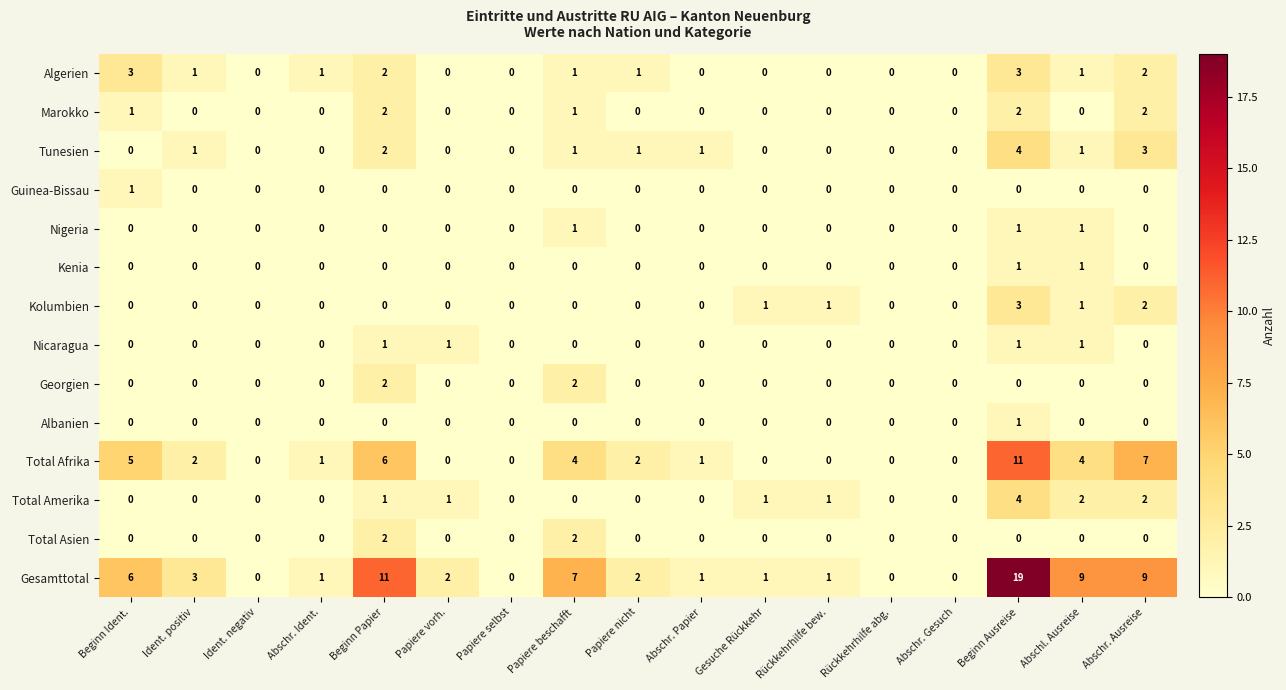

How many Kenia values are between 0 and 1?

17